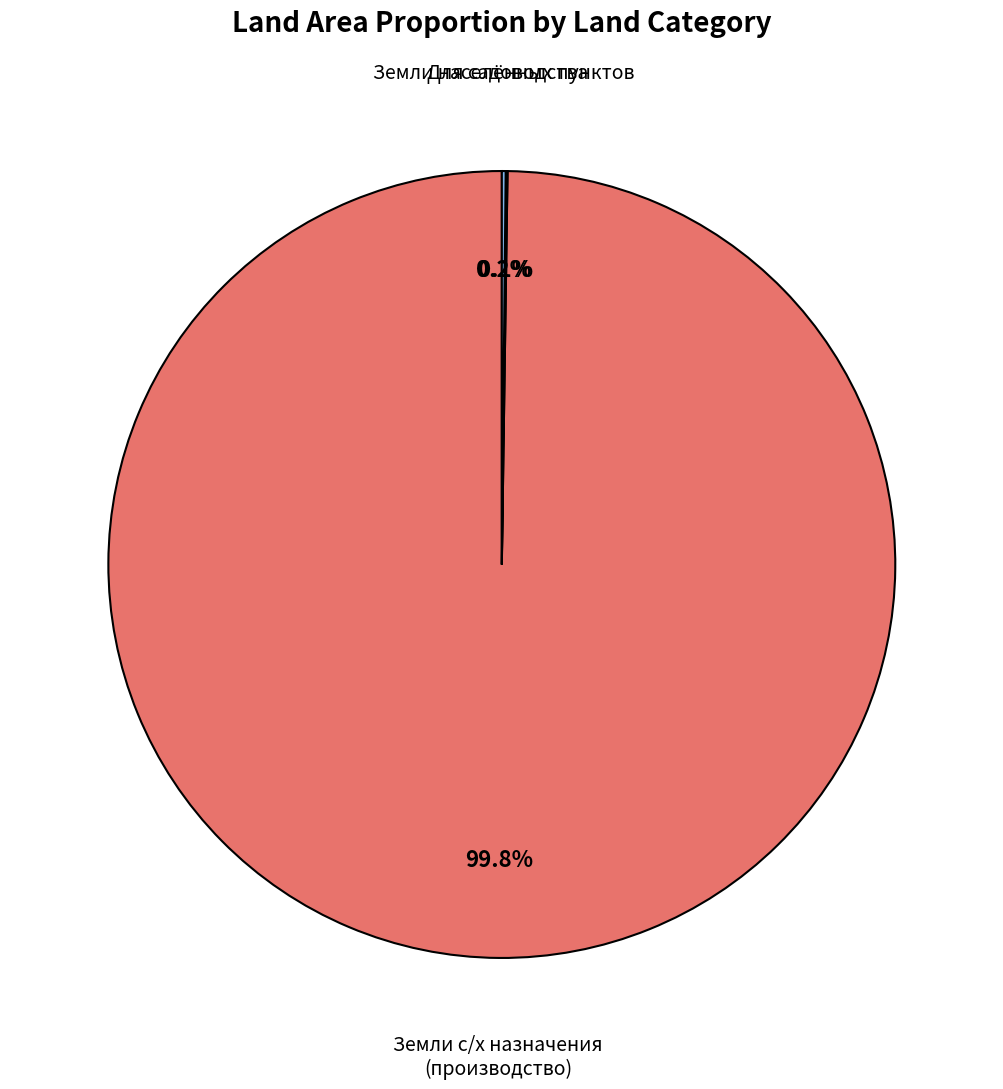

Is there a majority slice in this chart?

Yes